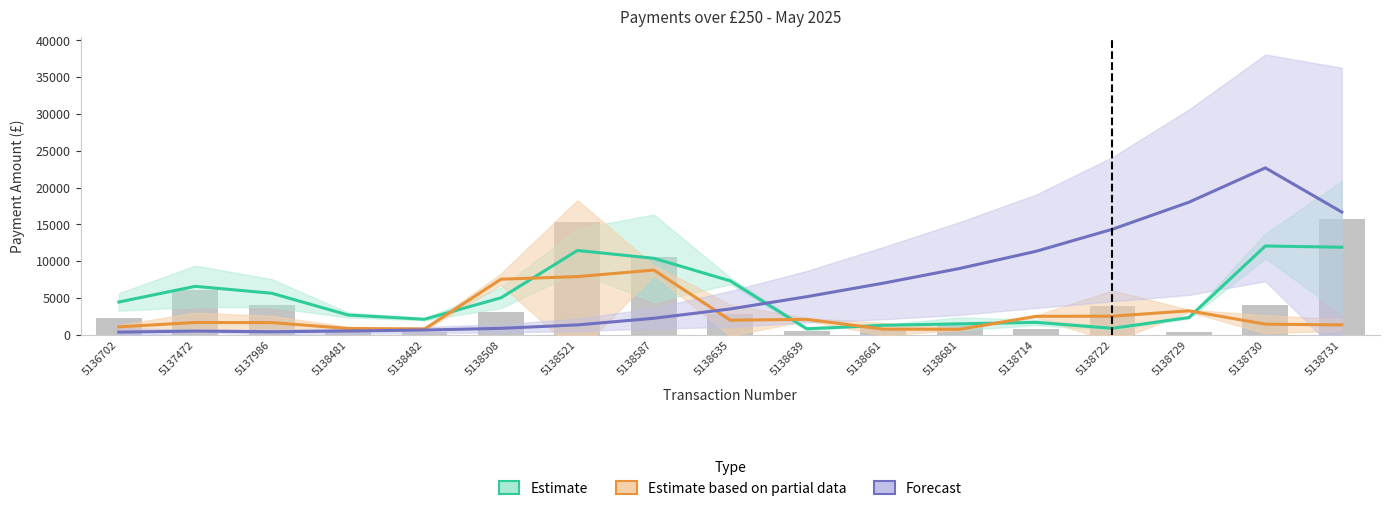

Reading left to right, transcribe all the data shown in this chart.

Estimate: 5136702=4441.7	5137472=6574.3	5137986=5635.3	5138481=2676.7	5138482=2104.0	5138508=5015.7	5138521=11444.5	5138587=10383.9	5138635=7313.2	5138639=808.1	5138661=1282.6	5138681=1481.1	5138714=1675.7	5138722=868.4	5138729=2337.4	5138730=12052.9	5138731=11886.2
Estimate based on partial data: 5136702=1061.3	5137472=1661.3	5137986=1646.3	5138481=847.7	5138482=770.6	5138508=7541.8	5138521=7893.3	5138587=8782.7	5138635=1973.8	5138639=2088.1	5138661=761.8	5138681=732.9	5138714=2501.1	5138722=2517.3	5138729=3249.0	5138730=1433.8	5138731=1331.5
Forecast: 5136702=354.2	5137472=492.2	5137986=402.6	5138481=504.7	5138482=633.3	5138508=866.7	5138521=1333.3	5138587=2233.3	5138635=3500.0	5138639=5166.7	5138661=7000.0	5138681=9000.0	5138714=11333.3	5138722=14333.3	5138729=18000.0	5138730=22666.7	5138731=16666.7